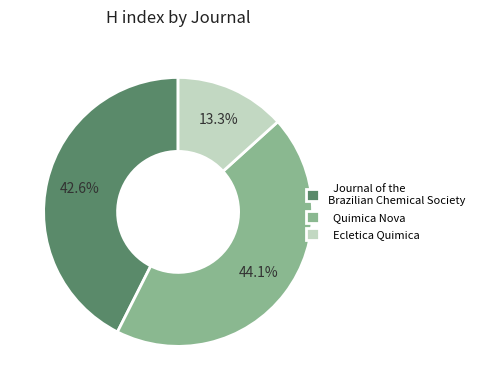

Which has a higher value, Ecletica Quimica or Journal of the Brazilian Chemical Society?

Journal of the Brazilian Chemical Society